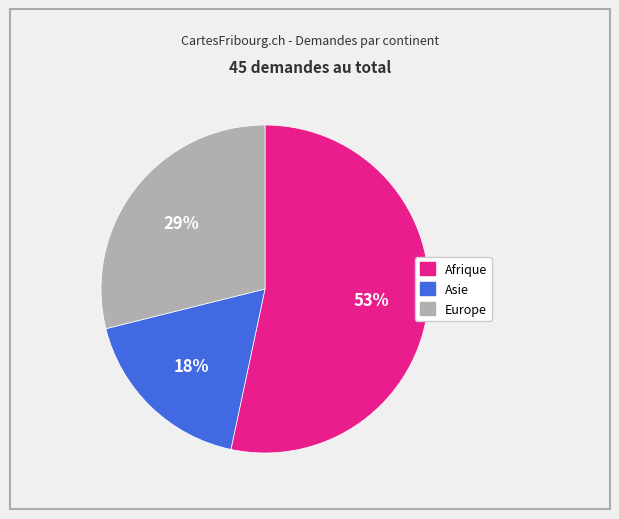

Which category has the smallest portion of the pie?

Asie